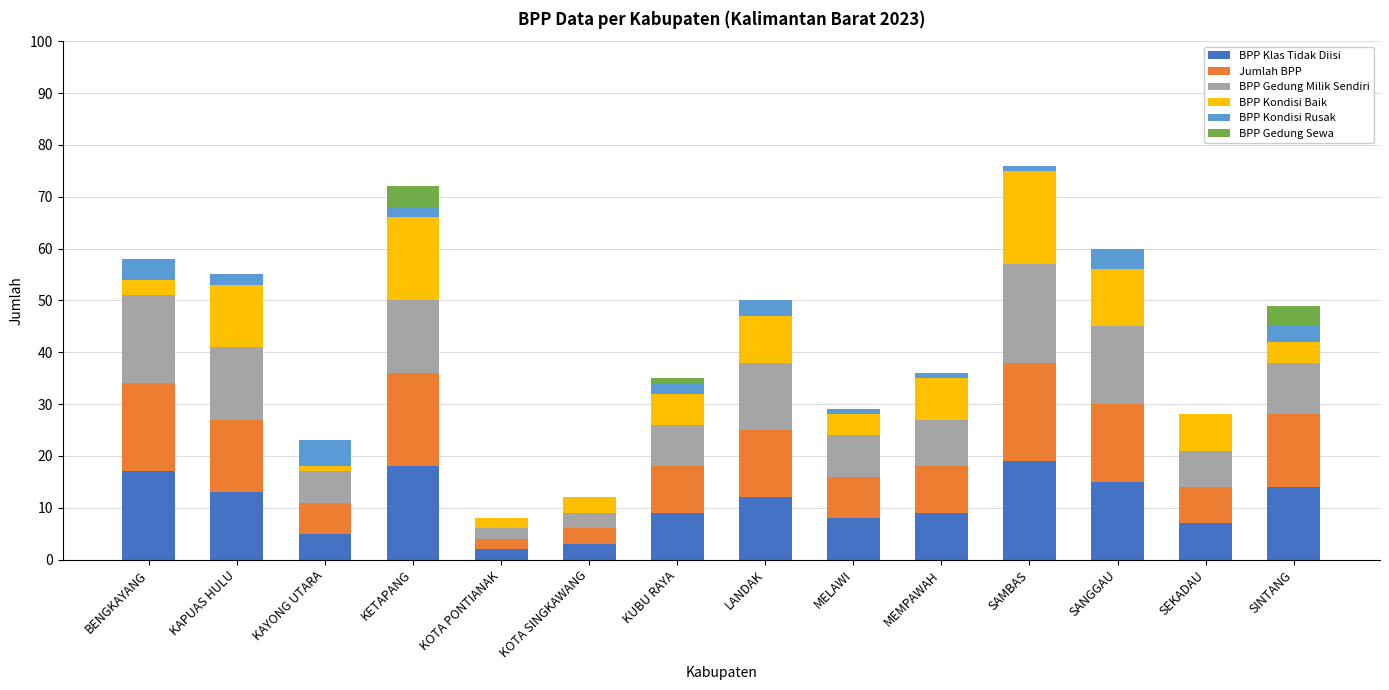

The BPP Klas Tidak Diisi series shows 7 at LANDAK. True or false?

False